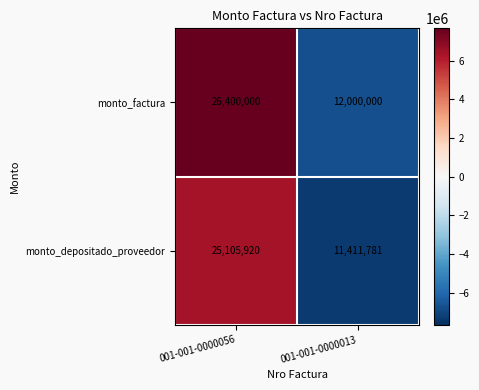

List the series in order of their overall mean, lowest first.

monto_depositado_proveedor, monto_factura